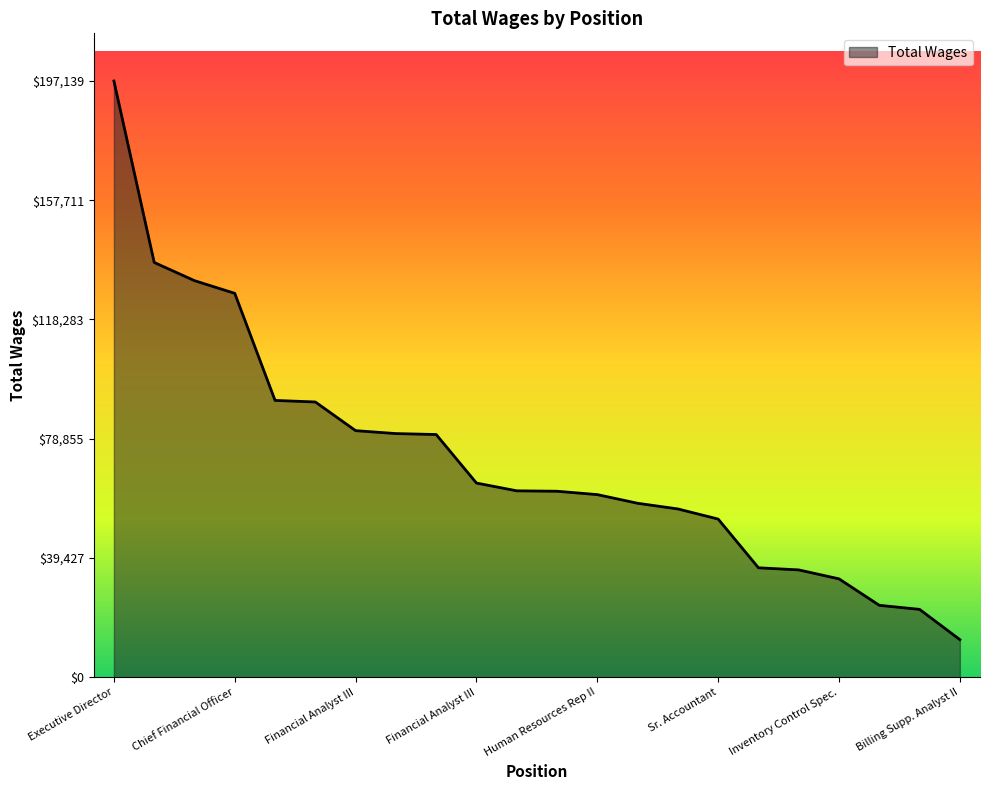

What is the minimum value shown in the chart?

12420